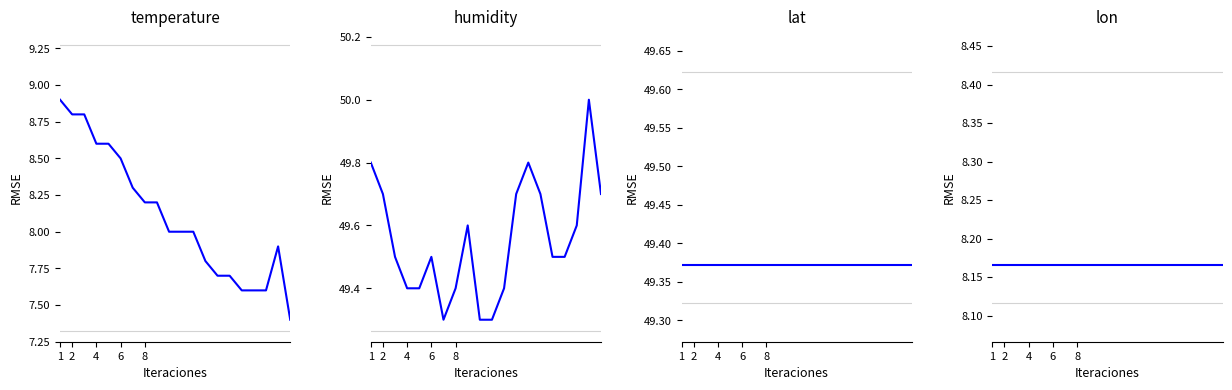

True or false: lat and humidity intersect in this chart.

True